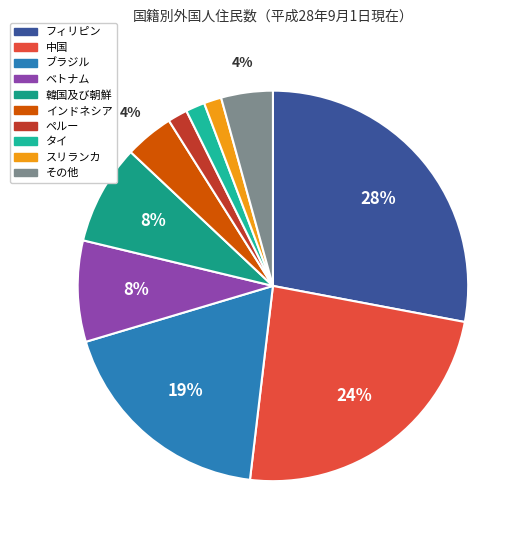

To the nearest percent, what is the combined percentage of 中国 and ペルー?

26%